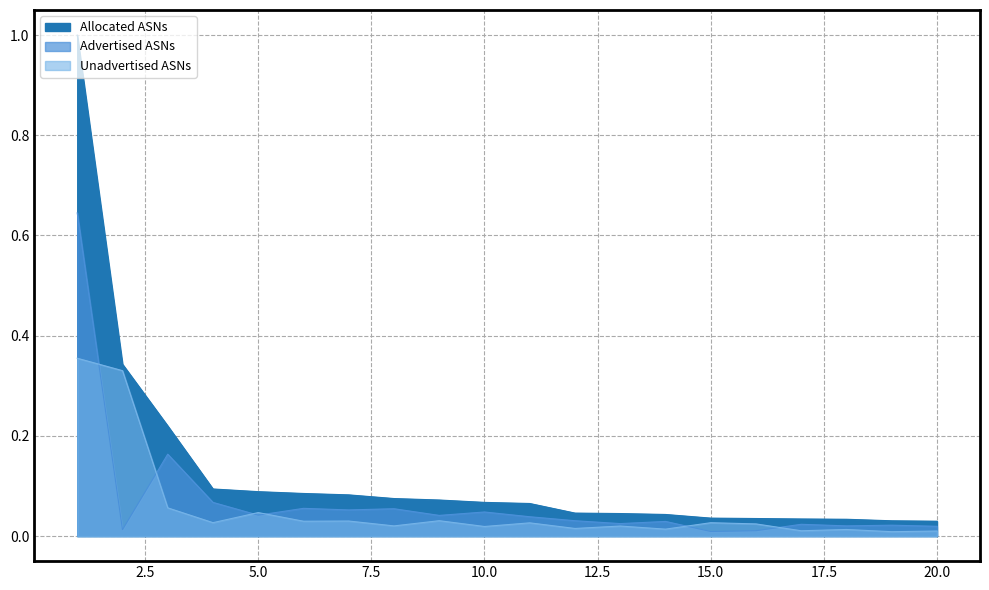

Which category has the lowest value across all series?

19